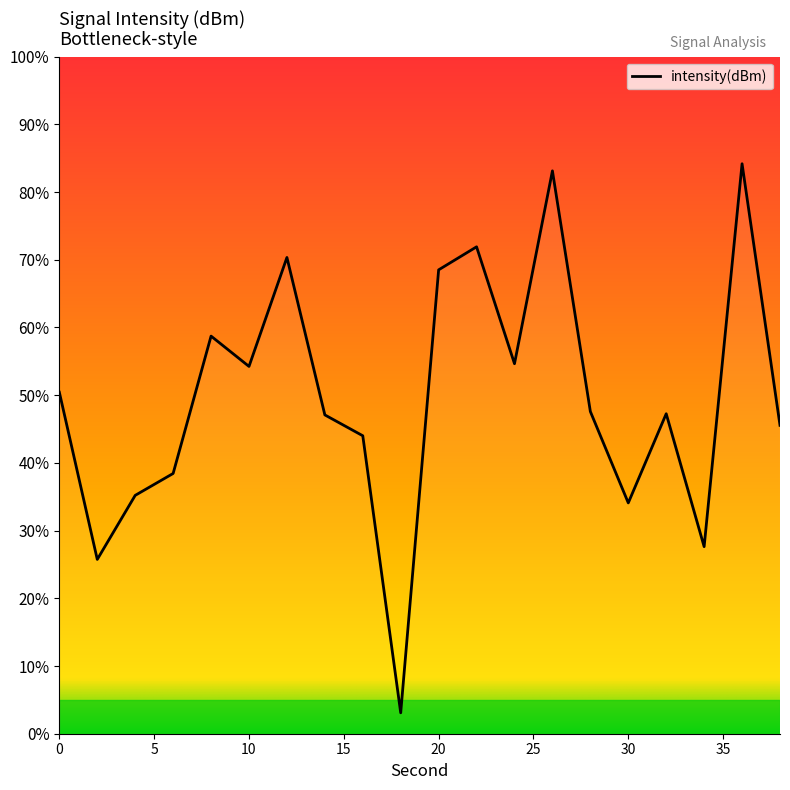

What is the difference between the maximum and minimum values?

81.1